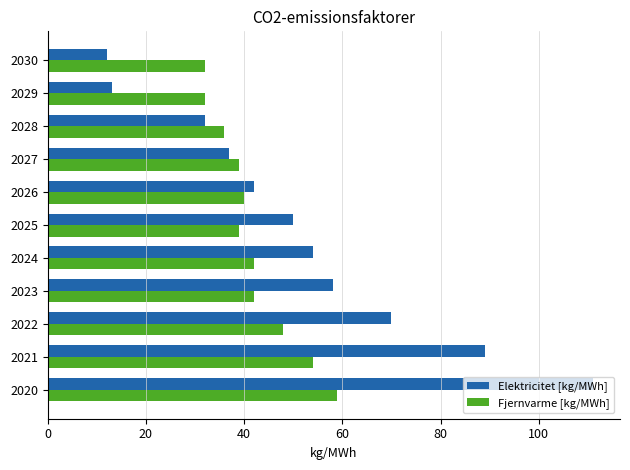

What is the sum of the Elektricitet [kg/MWh] values at 2030 and 2022?

82